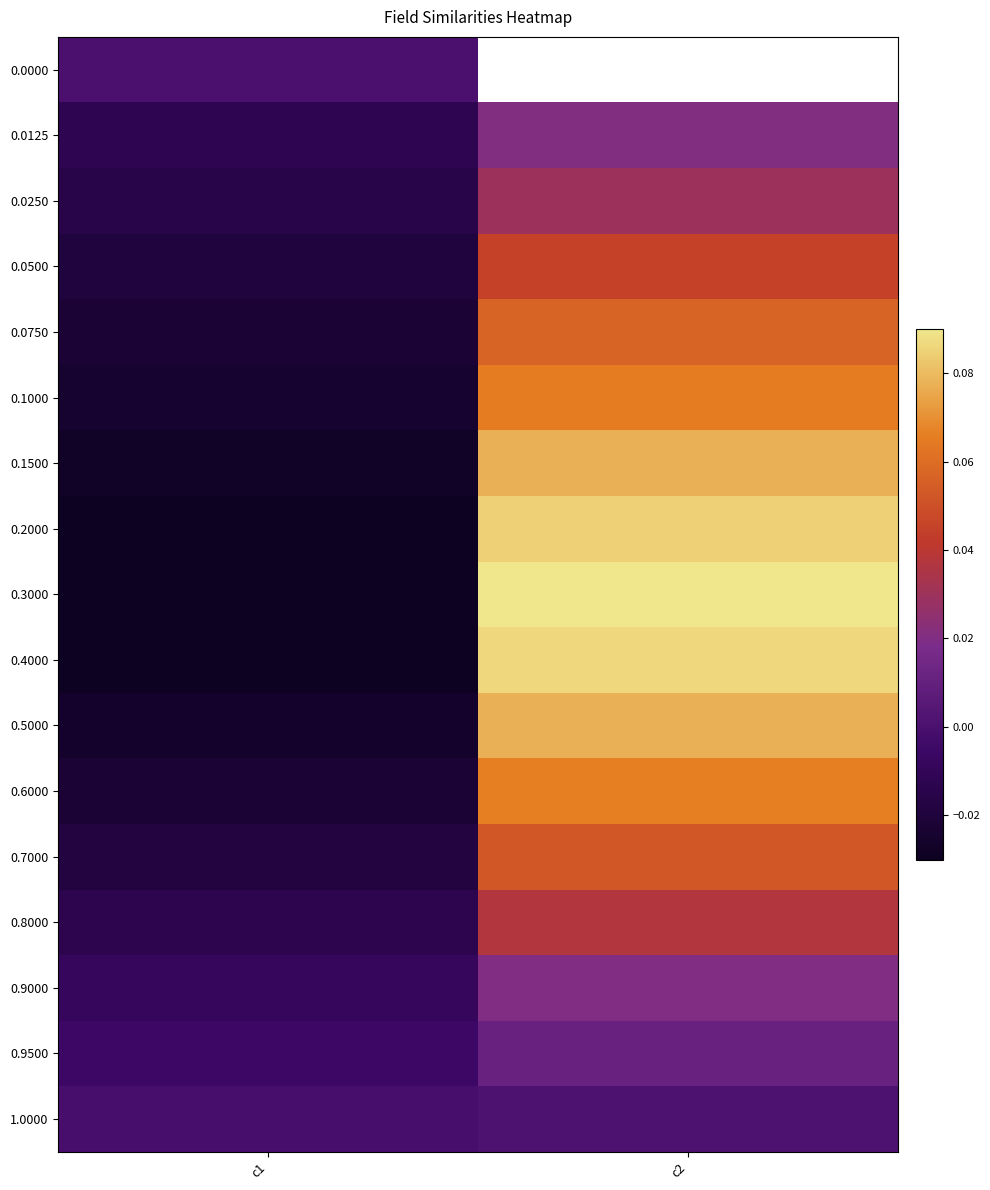

At how many categories does at least one series exceed 0?

1